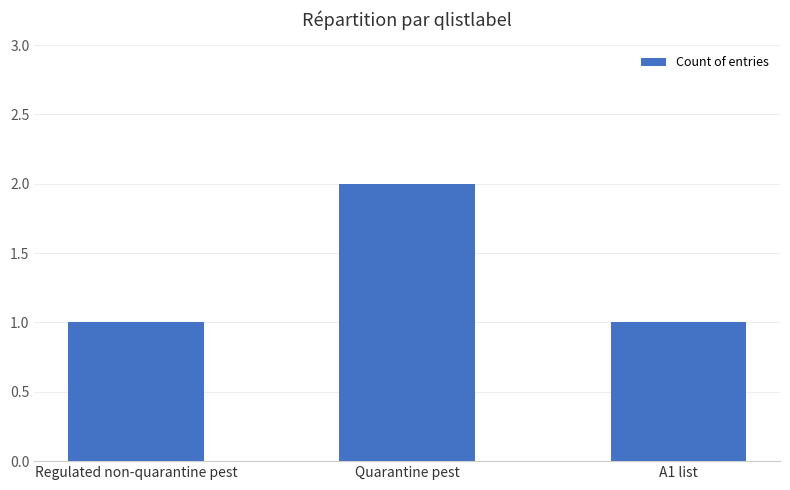

What is the value of the 3rd bar from the left?

1